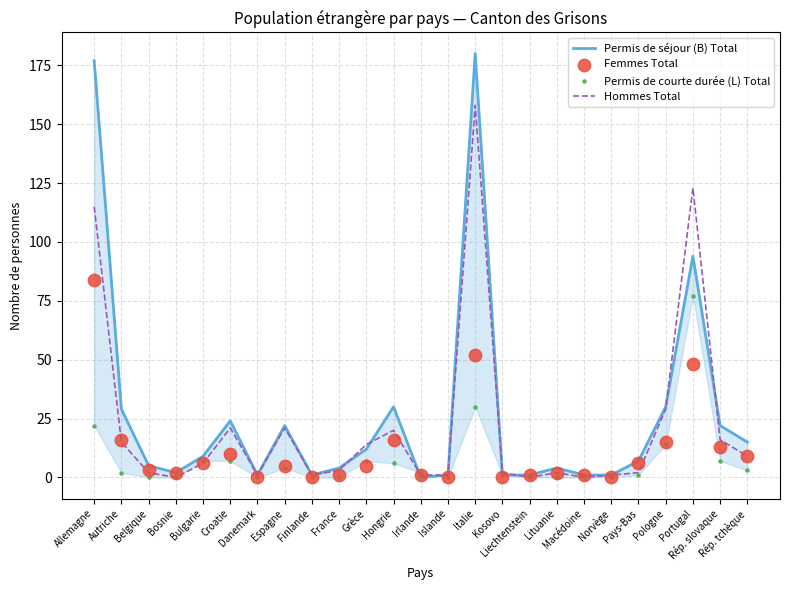

What is the total value across all series at Kosovo?

4